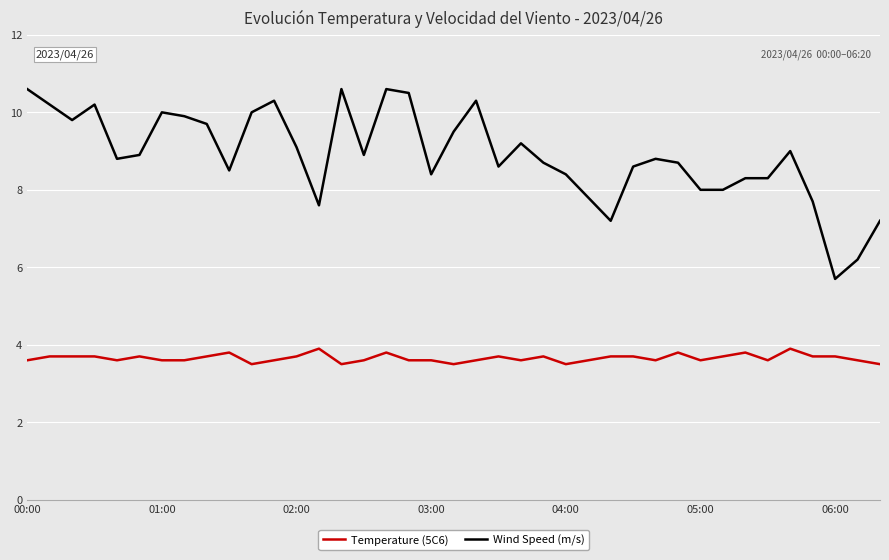

What is the difference between the maximum and minimum values in the Temperature (5C6) series?

0.4